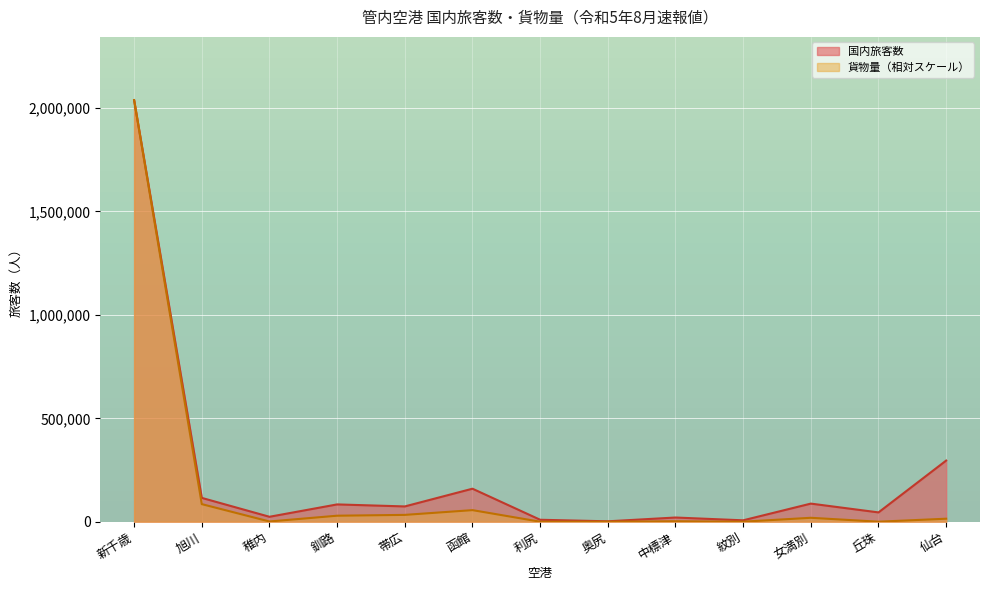

At which category is the sum across all series the highest?

新千歳